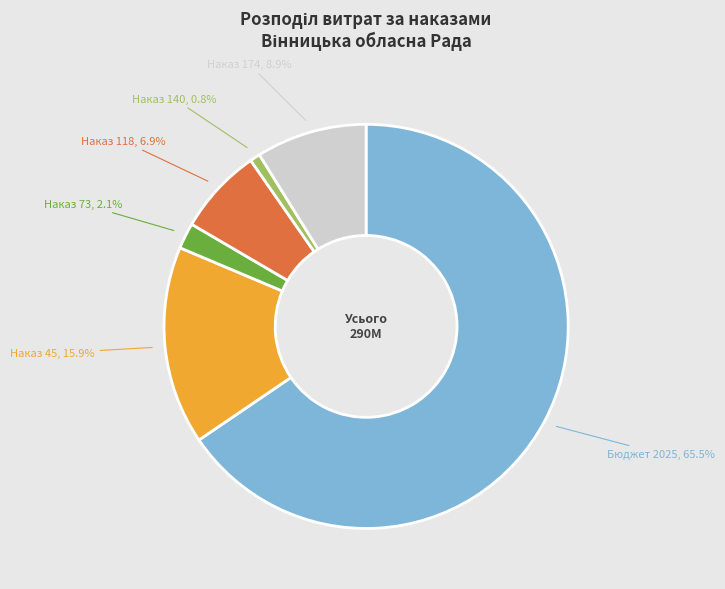

Does any single category account for the majority?

Yes